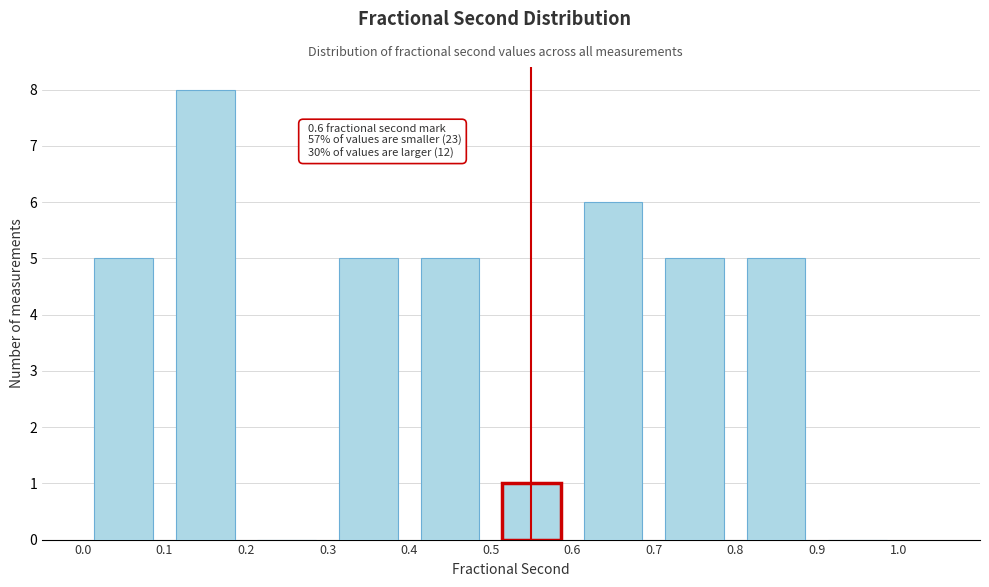

Over which range of the x-axis is the bar tallest?

0.1 to 0.2